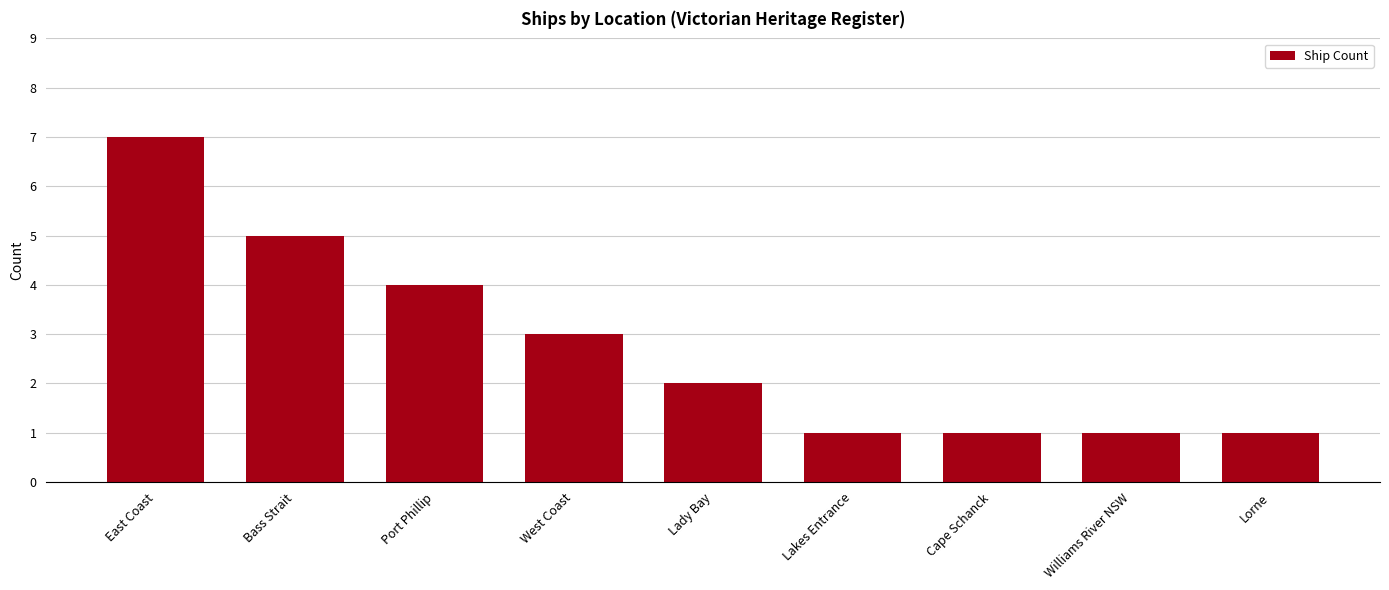

The value at Bass Strait is 5. True or false?

True